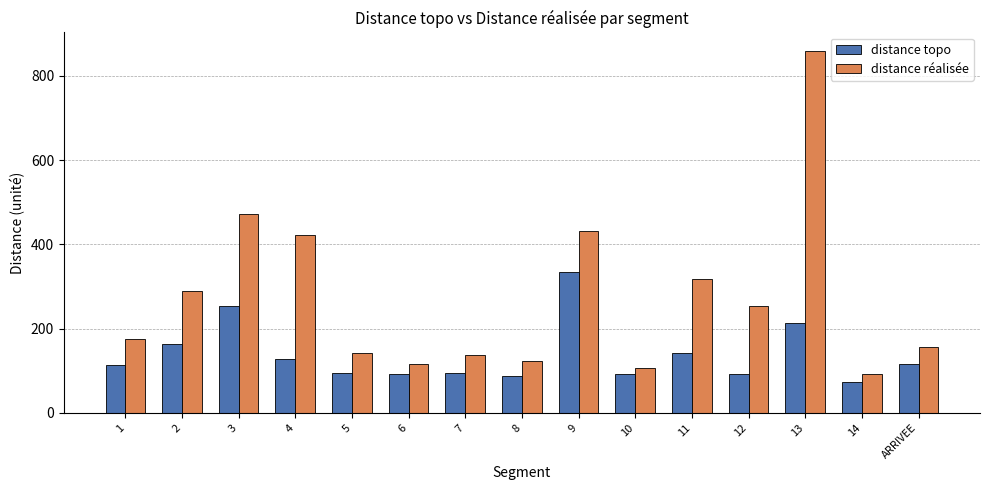

At how many categories does at least one series exceed 358?

4